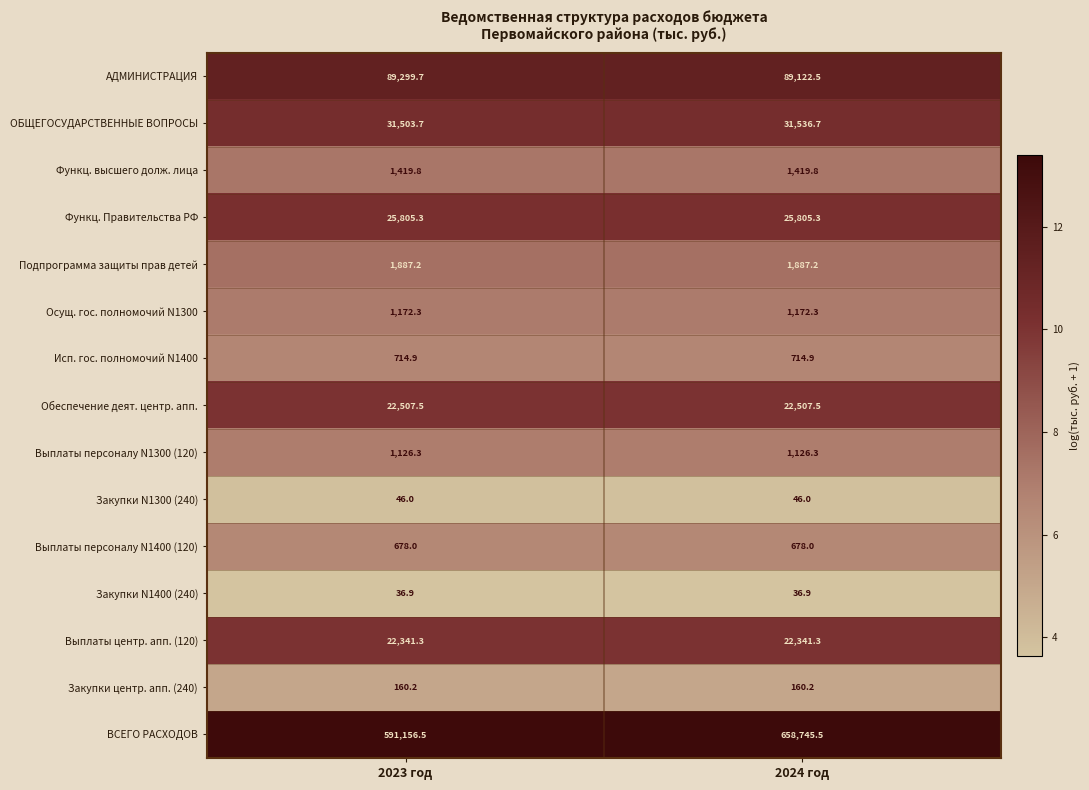

Reading left to right, extract all data points from this chart.

АДМИНИСТРАЦИЯ: 2023 год=89299.7	2024 год=89122.5
ОБЩЕГОСУДАРСТВЕННЫЕ ВОПРОСЫ: 2023 год=31503.7	2024 год=31536.7
Функц. высшего долж. лица: 2023 год=1419.8	2024 год=1419.8
Функц. Правительства РФ: 2023 год=25805.3	2024 год=25805.3
Подпрограмма защиты прав детей: 2023 год=1887.2	2024 год=1887.2
Осущ. гос. полномочий N1300: 2023 год=1172.3	2024 год=1172.3
Исп. гос. полномочий N1400: 2023 год=714.9	2024 год=714.9
Обеспечение деят. центр. апп.: 2023 год=22507.5	2024 год=22507.5
Выплаты персоналу N1300 (120): 2023 год=1126.3	2024 год=1126.3
Закупки N1300 (240): 2023 год=46.0	2024 год=46.0
Выплаты персоналу N1400 (120): 2023 год=678.0	2024 год=678.0
Закупки N1400 (240): 2023 год=36.9	2024 год=36.9
Выплаты центр. апп. (120): 2023 год=22341.3	2024 год=22341.3
Закупки центр. апп. (240): 2023 год=160.2	2024 год=160.2
ВСЕГО РАСХОДОВ: 2023 год=591156.5	2024 год=658745.5